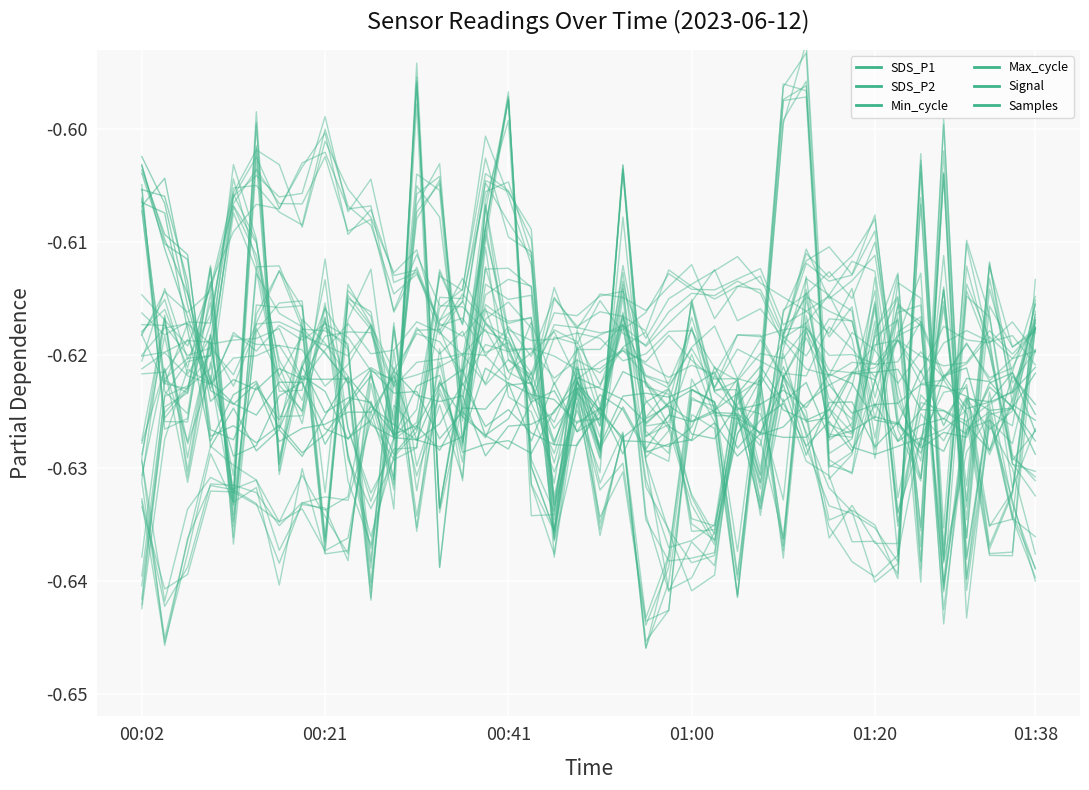

Where is Samples nearest to the value 0?

8